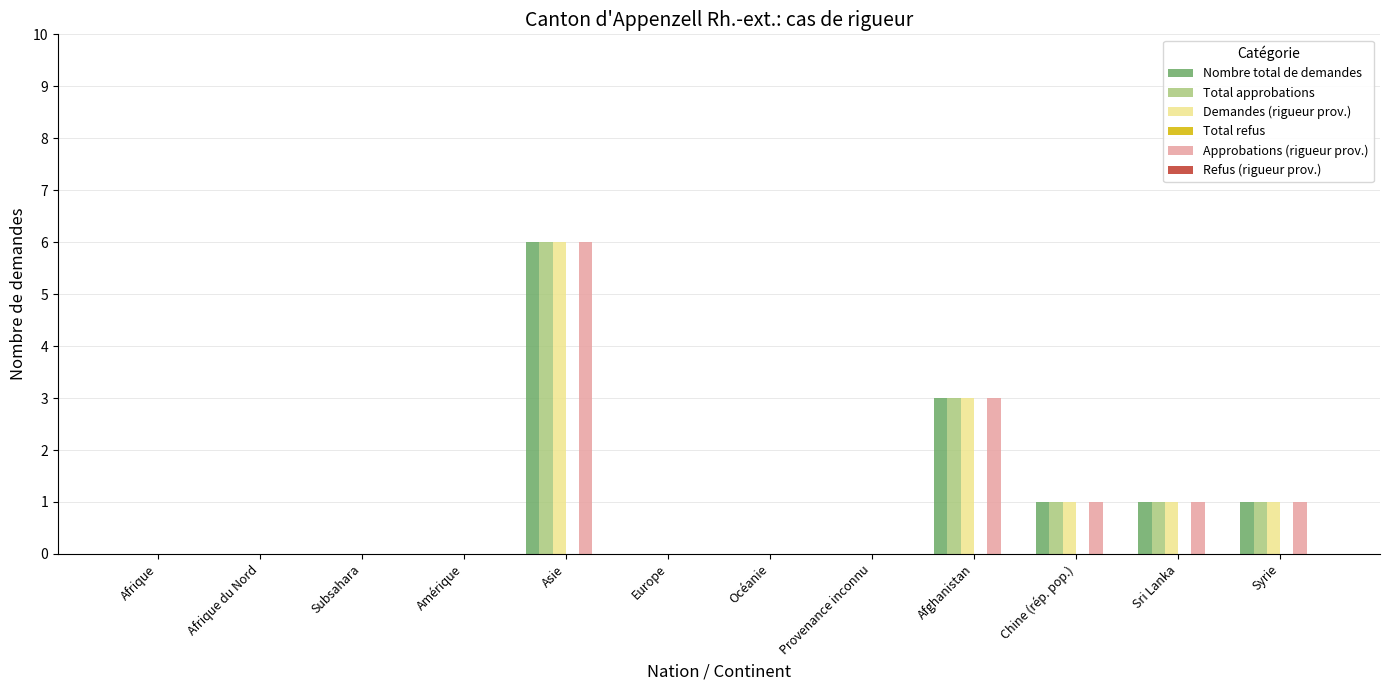

What value does the Total approbations series have at Afghanistan?

3